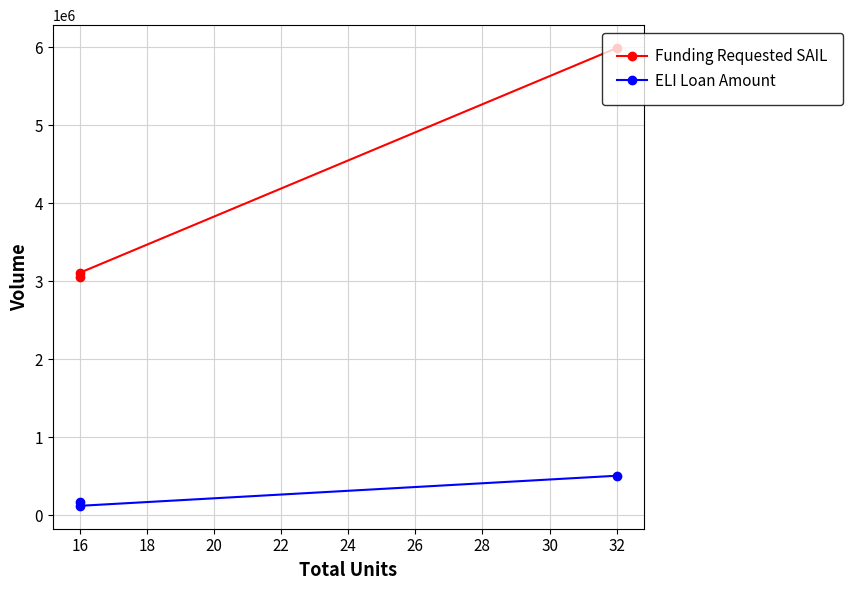

True or false: ELI Loan Amount has a value of 730412 at 32.

False